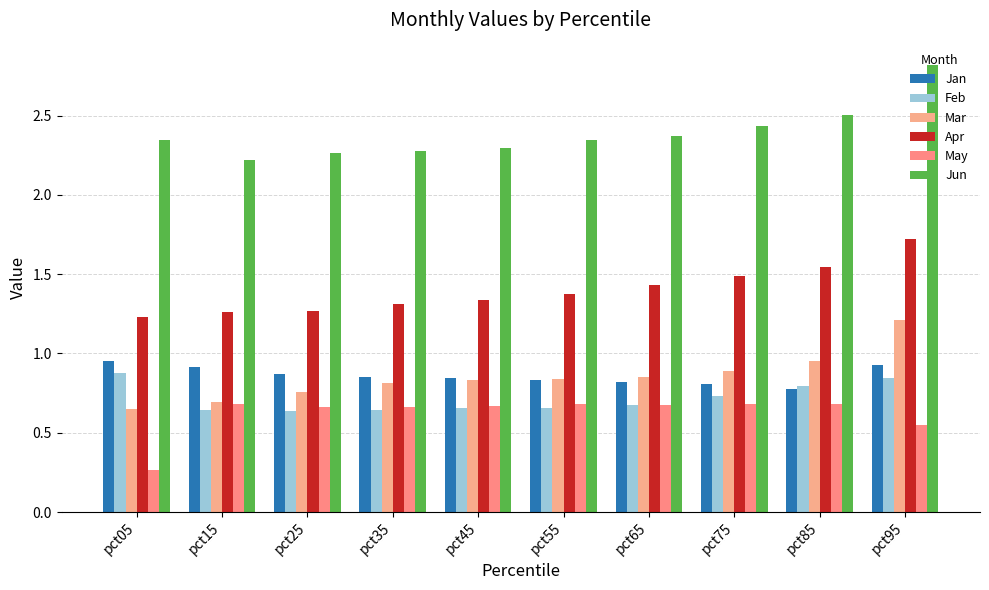

At pct75, list the series in order from largest to smallest.

Jun, Apr, Mar, Jan, Feb, May